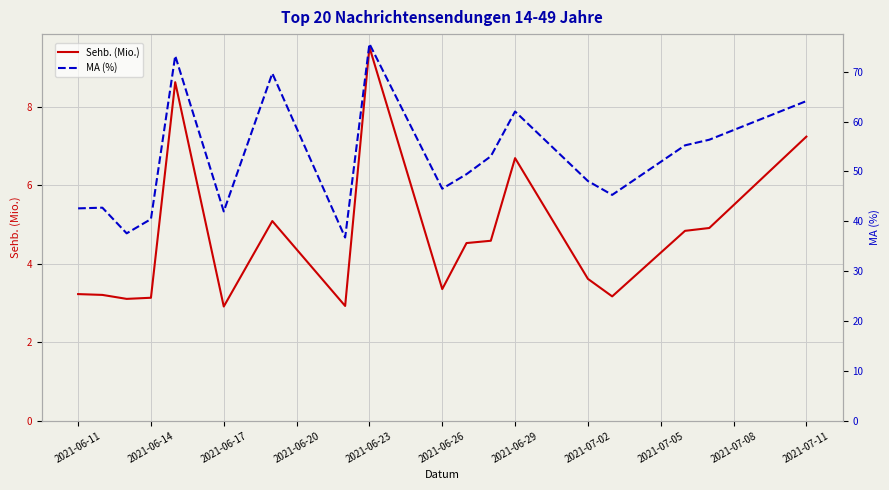

The Sehb. (Mio.) series shows 3.6 at 2021-07-02. True or false?

True